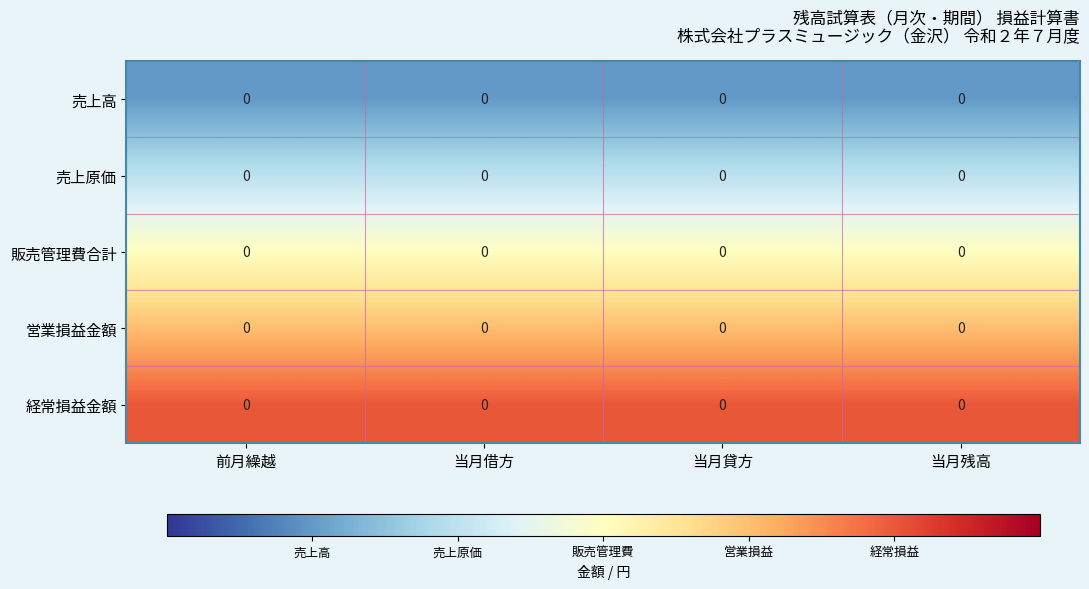

Which series has the largest total across all categories?

経常損益金額